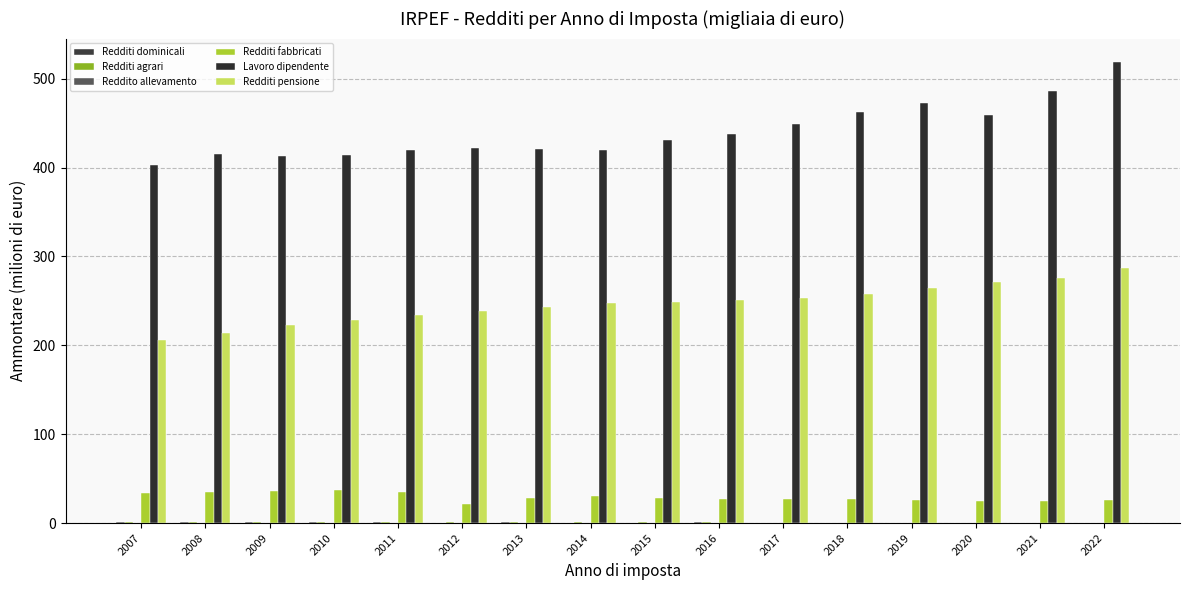

Where is Redditi dominicali nearest to the value 0?

2014